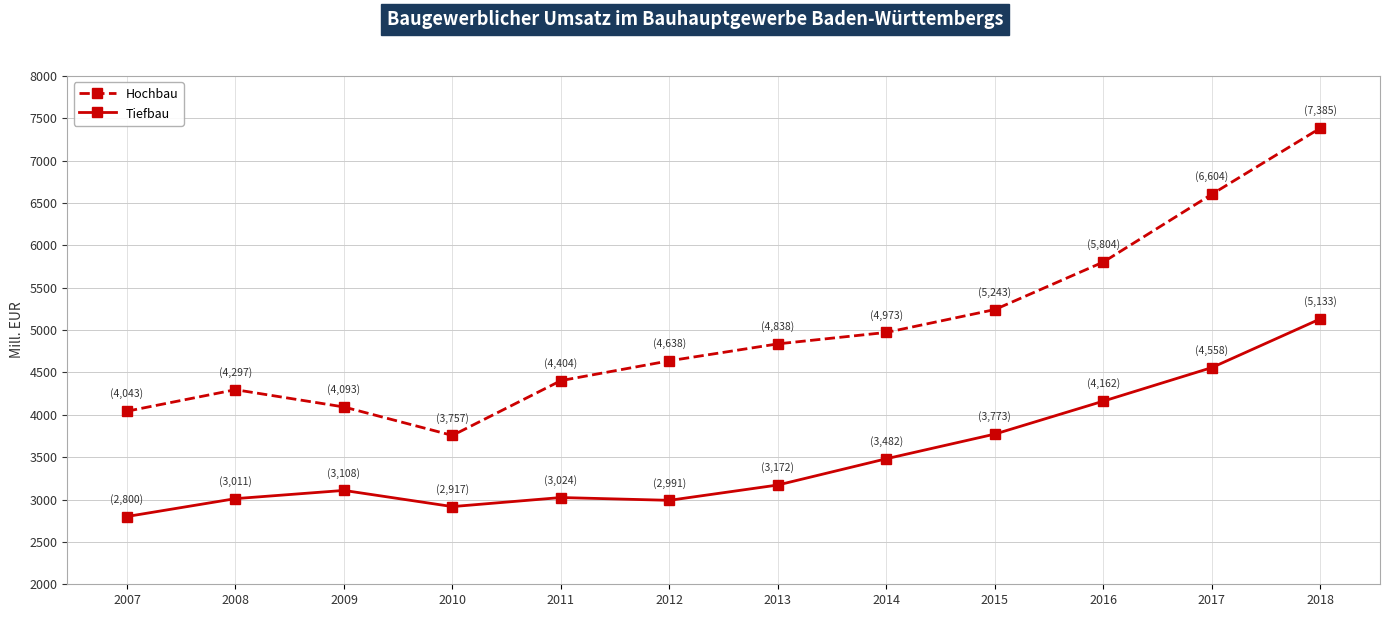

How many lines are shown in the chart?

2